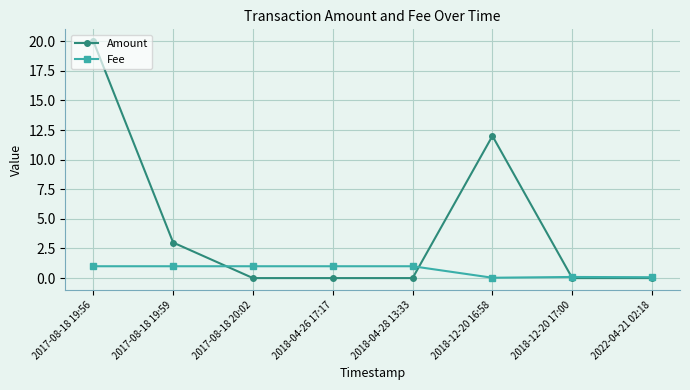

List the series in order of their overall mean, highest first.

Amount, Fee